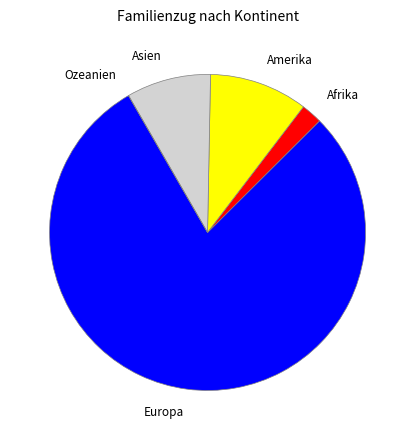

What is the largest slice in the pie chart?

Europa